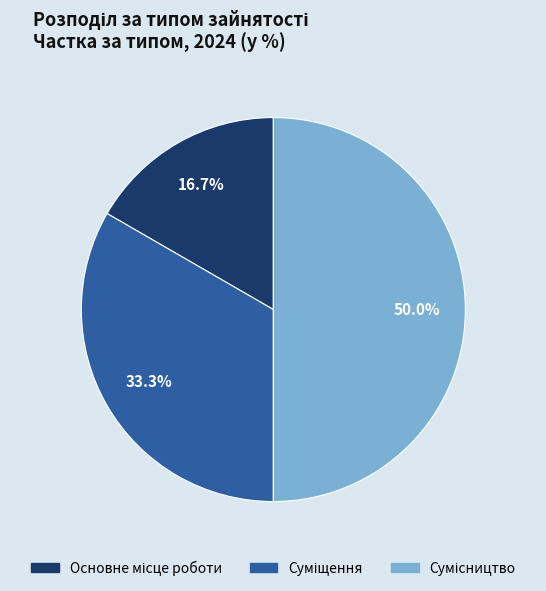

True or false: Суміщення accounts for 20% of the total.

False